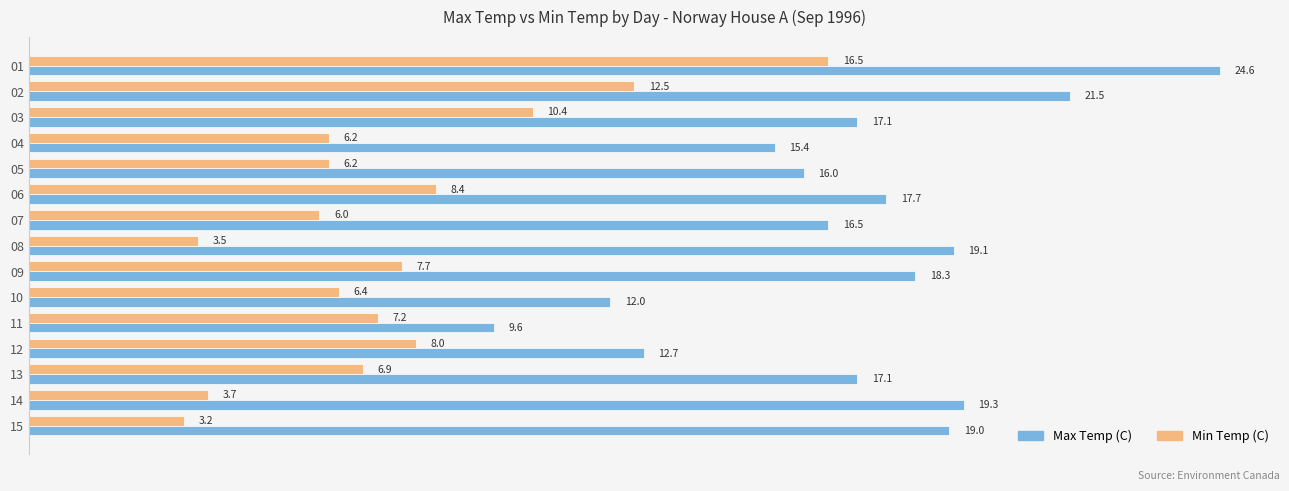

The value of Min Temp (C) at 09 is 7.7. True or false?

True